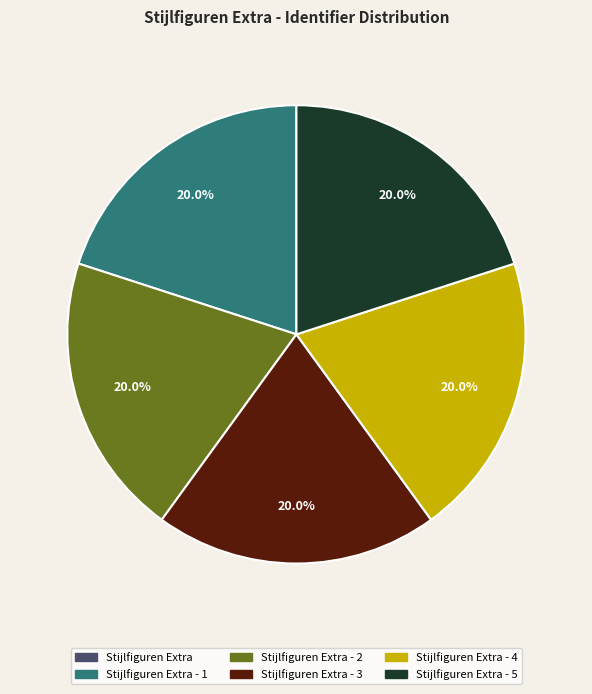

Is there any slice that represents more than half of the pie?

No